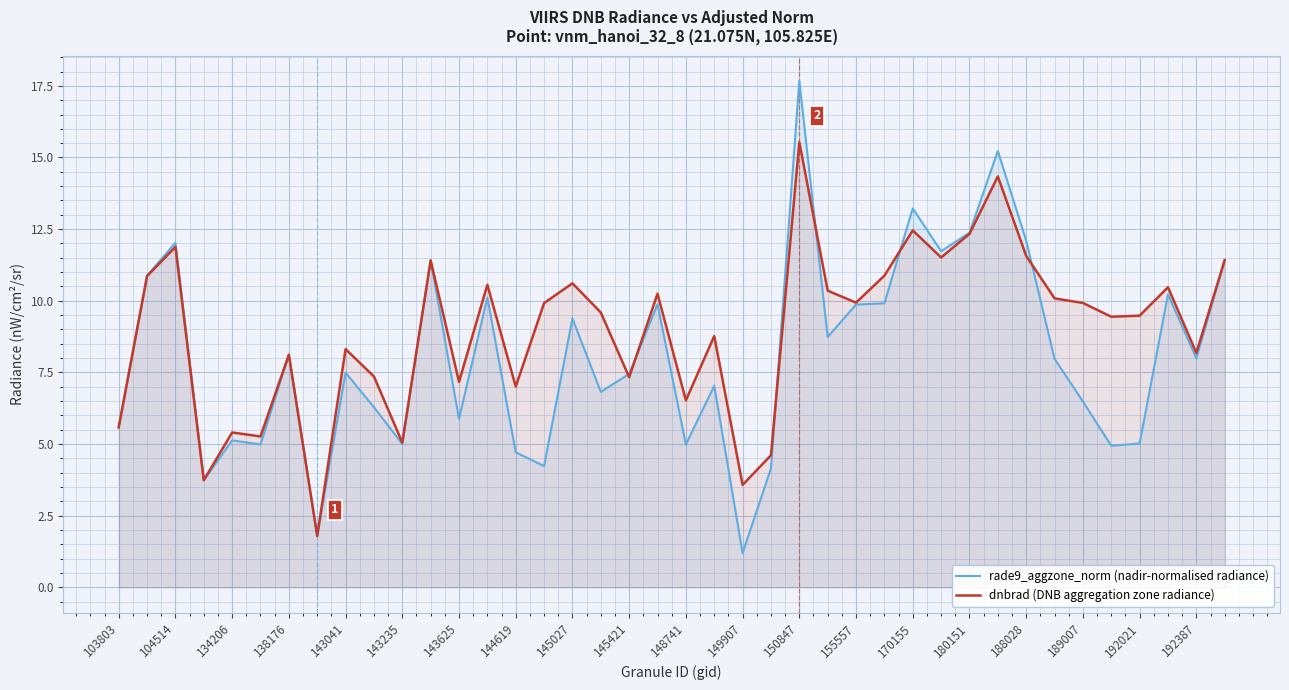

At 143625, list the series in order from largest to smallest.

dnbrad (DNB aggregation zone radiance), rade9_aggzone_norm (nadir-normalised radiance)